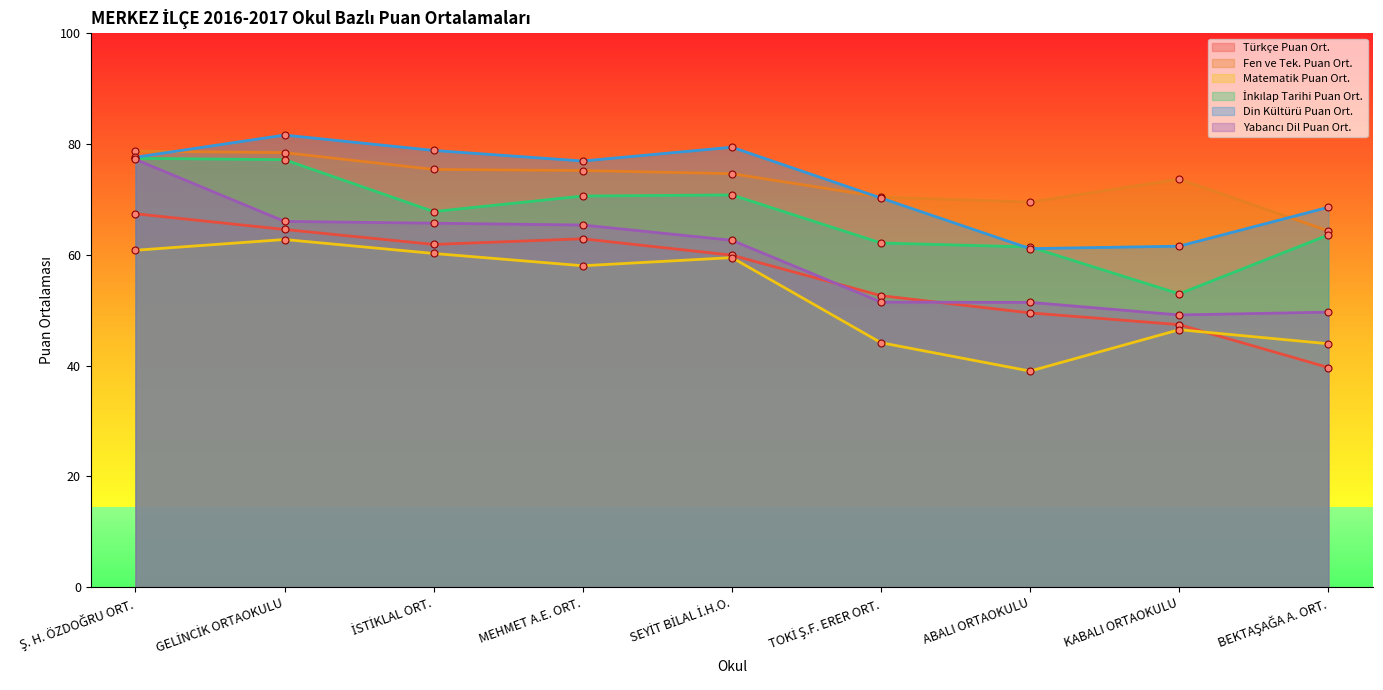

What is the value of the Yabancı Dil Puan Ort. point at the 7th from the left?

51.4